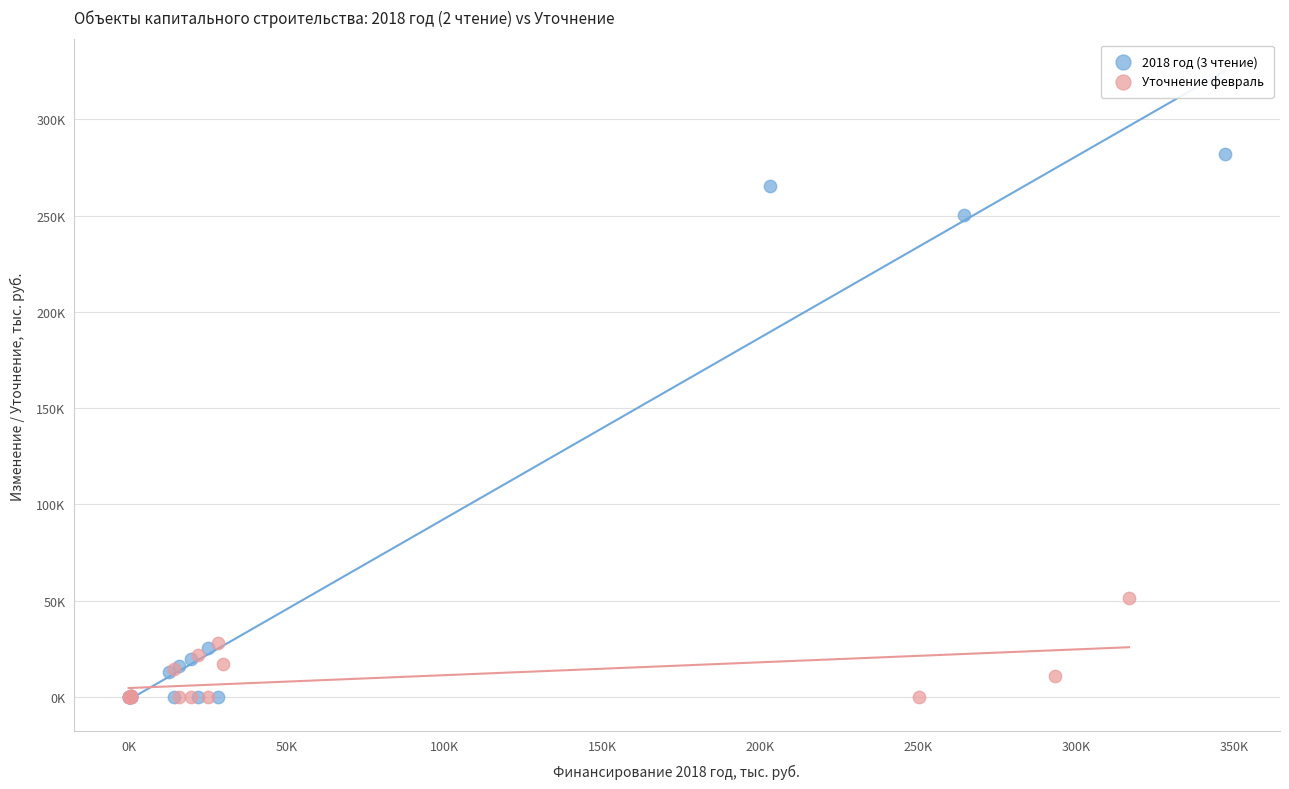

Which series reaches the maximum Y coordinate?

2018 год (3 чтение)